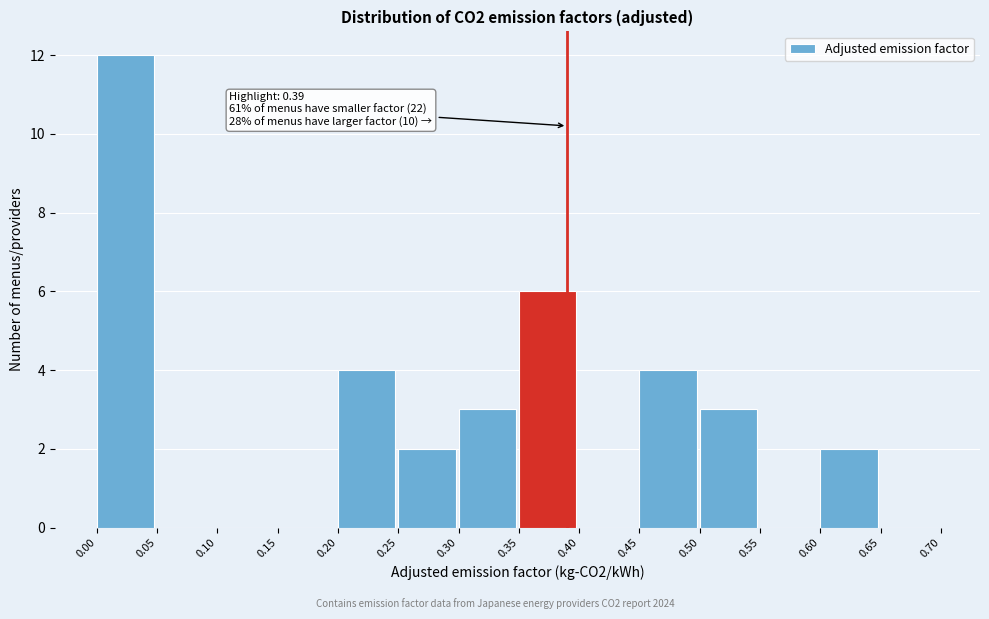

Which range on the x-axis has the tallest bar?

0.00 to 0.05